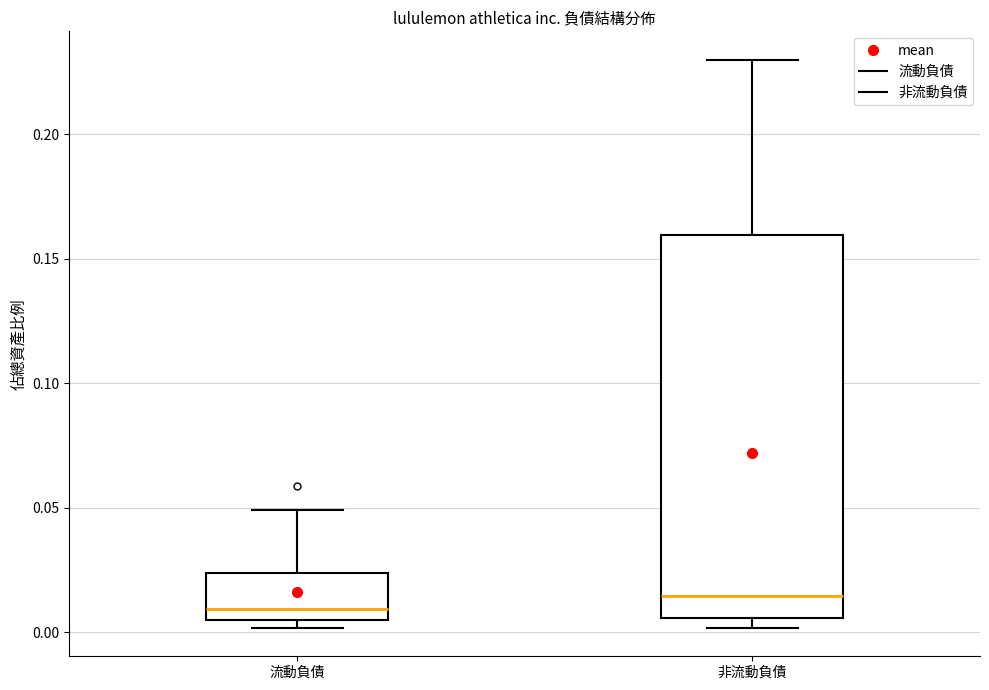

Where does the median line of the box for 非流動負債 sit on the y-axis? The values are not printed on the chart, so give them approximately, as read against the axis.

0.015